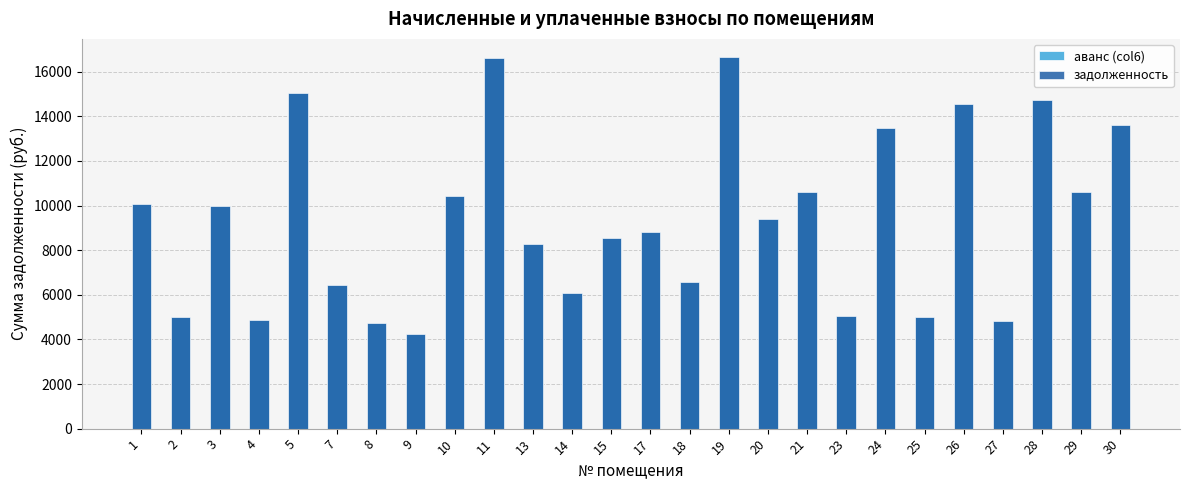

True or false: аванс (col6) has a value of 4249.2 at 9.

True